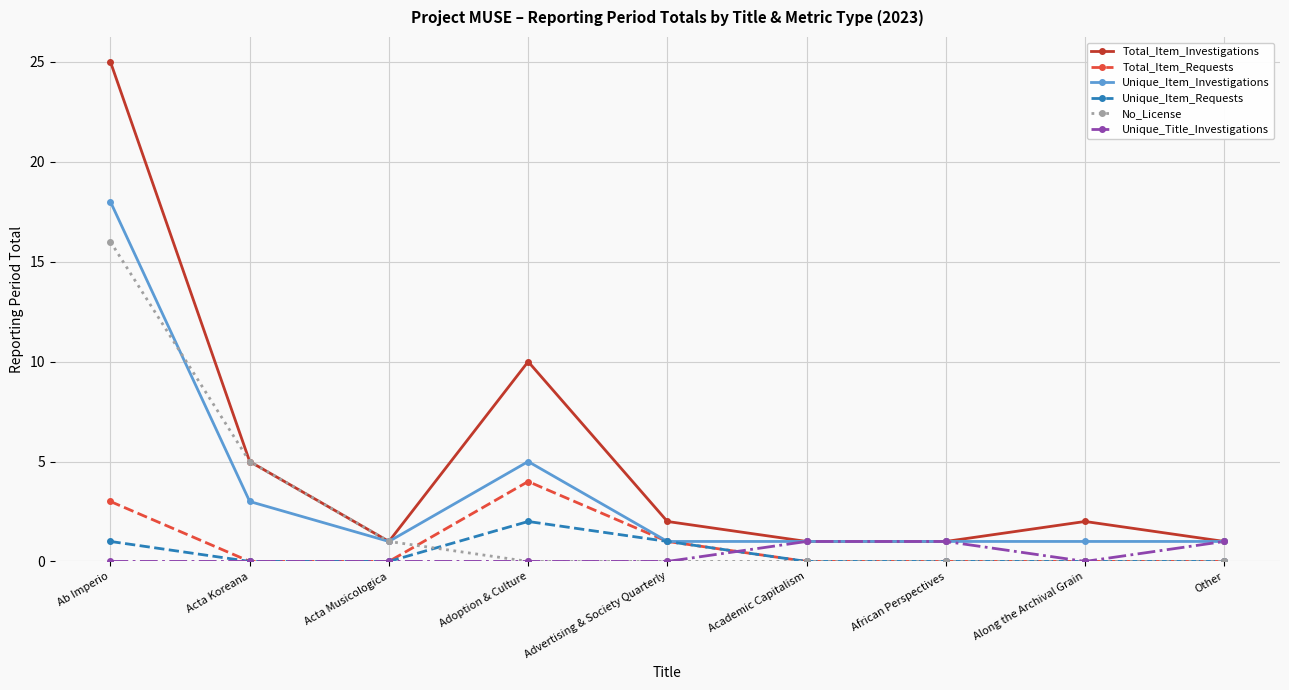

True or false: Total_Item_Investigations and Total_Item_Requests cross at least once.

False